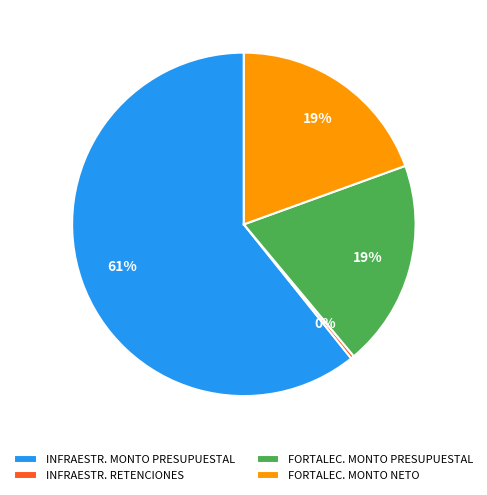

Is the sum of INFRAESTR. MONTO PRESUPUESTAL and FORTALEC. MONTO NETO greater than half?

Yes